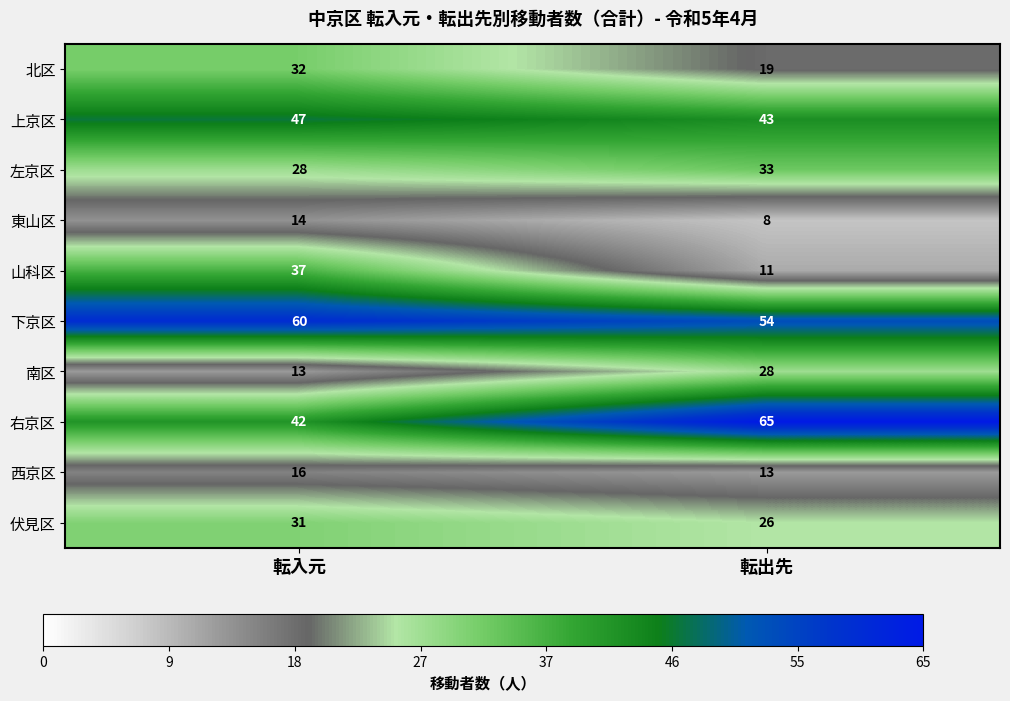

True or false: 伏見区 has a value of 10 at 転出先.

False